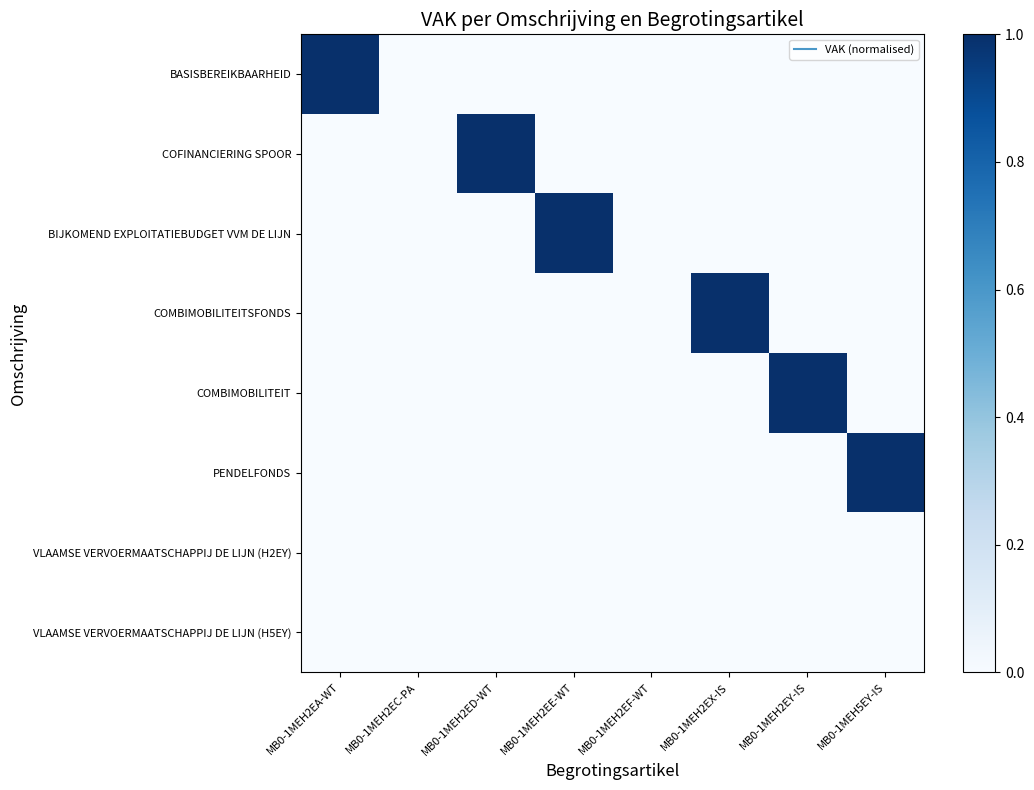

At which category is the sum across all series the highest?

MB0-1MEH2EA-WT